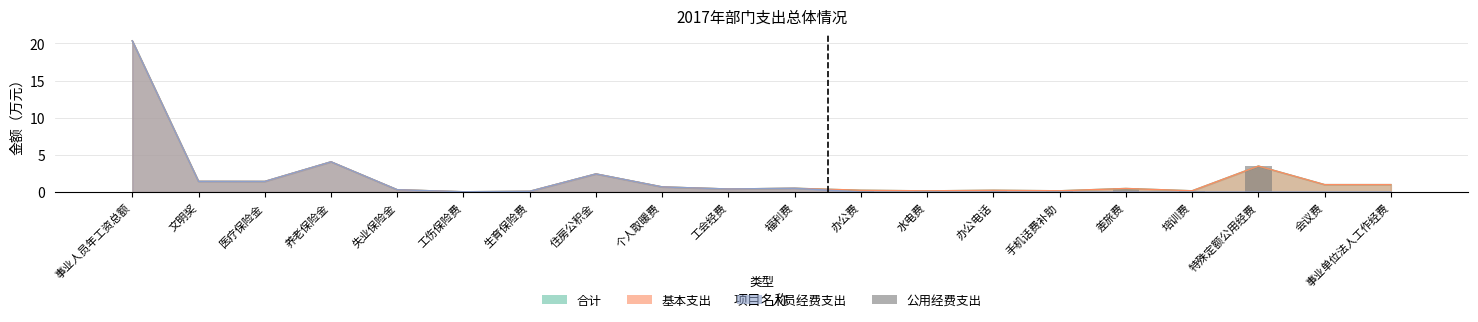

Does the chart contain stacked bars?

No